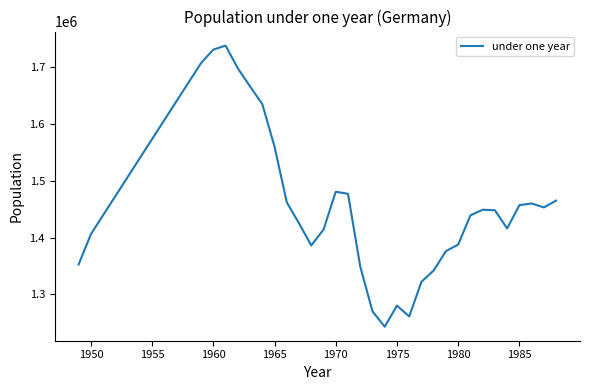

What is the minimum value shown in the chart?

1243000